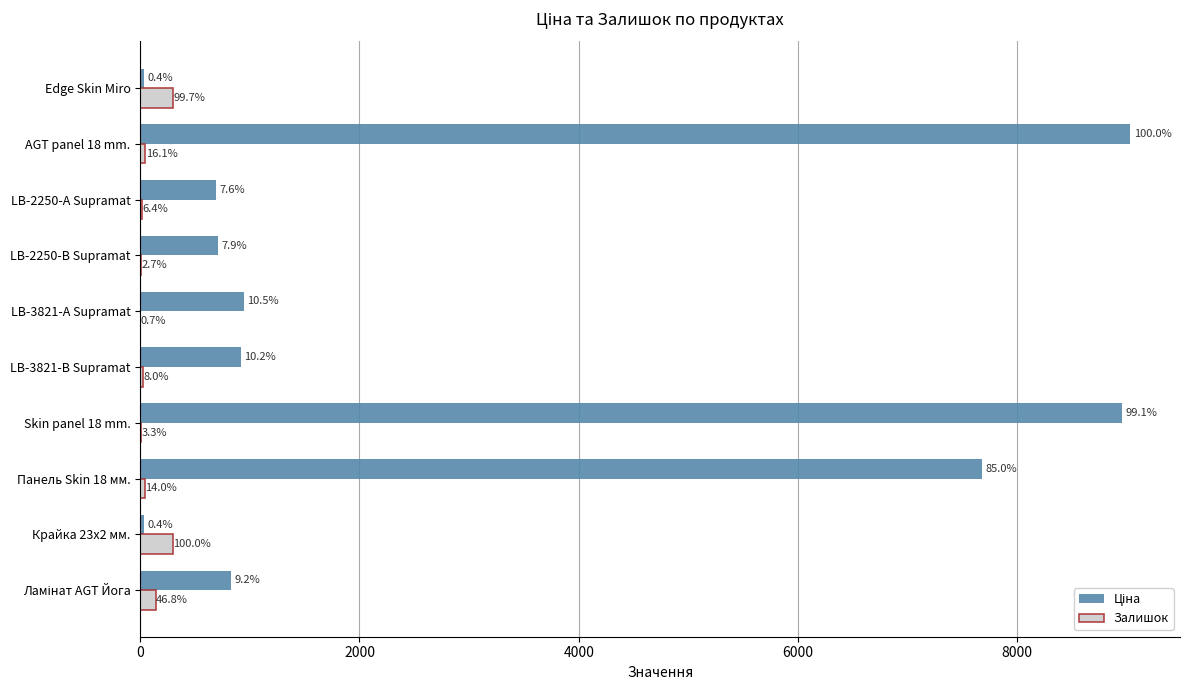

What is the maximum value for Залишок?

299.0